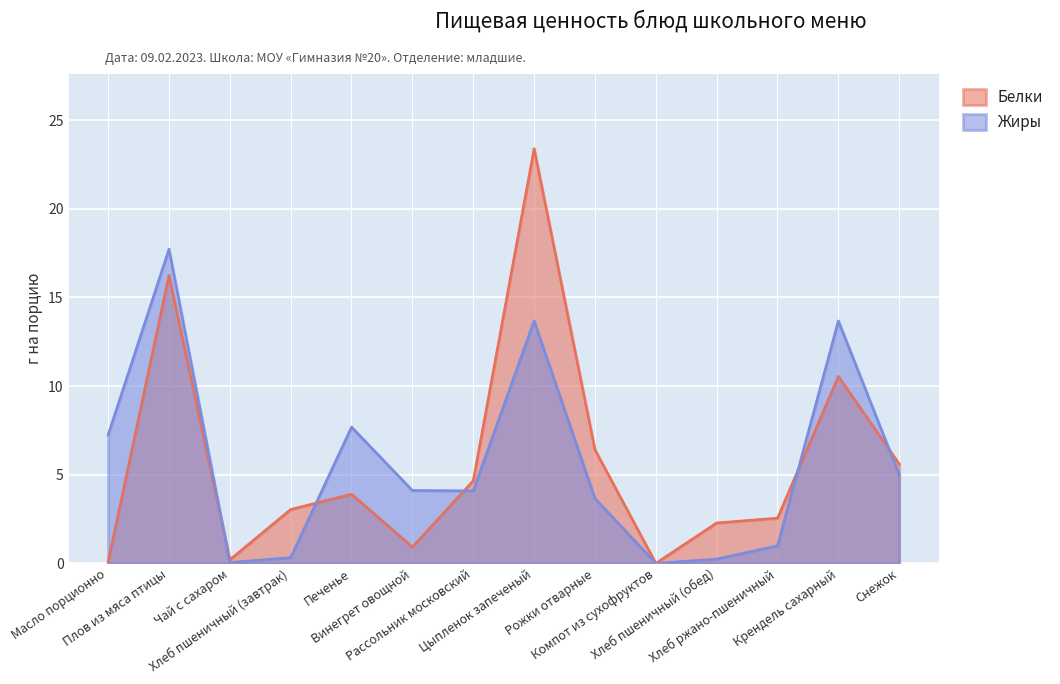

What is the difference between the second highest and minimum values in the Белки series?

16.2